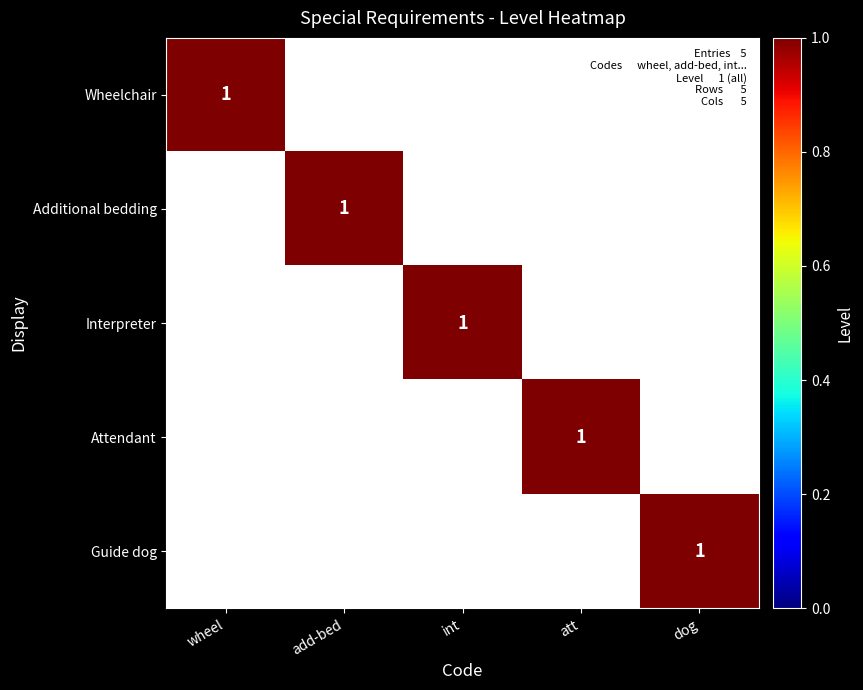

Is it true that Interpreter equals 2 at int?

False